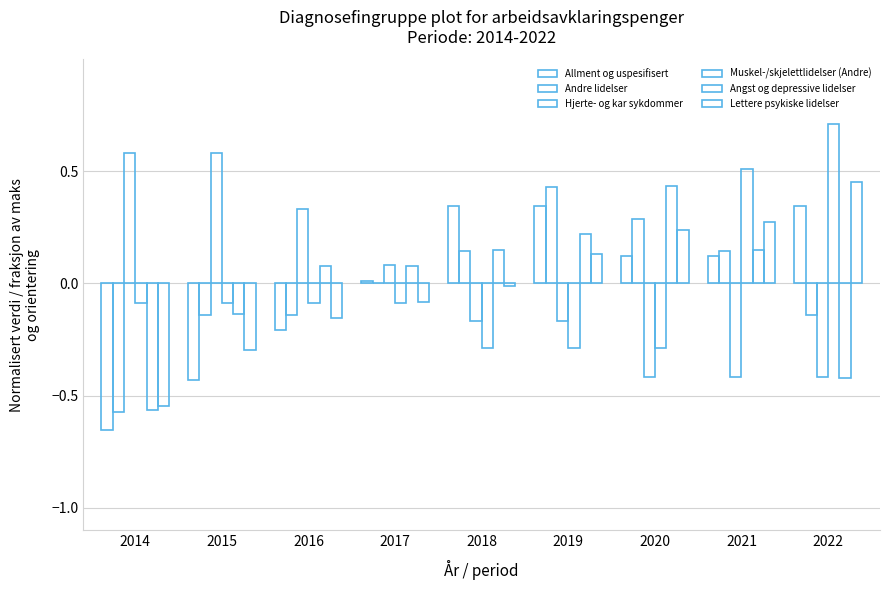

Count the number of categories in the chart.

9